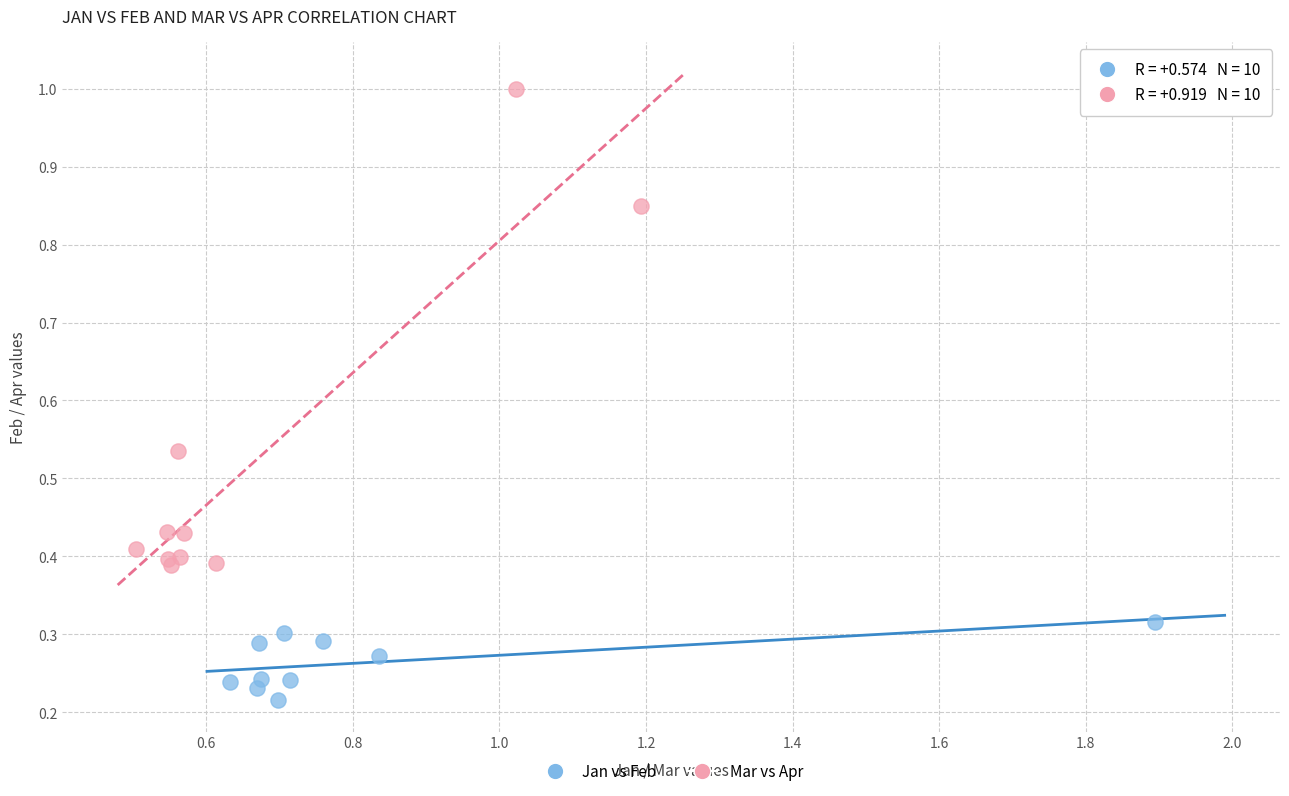

Which series contains the lowest Y value?

Jan vs Feb